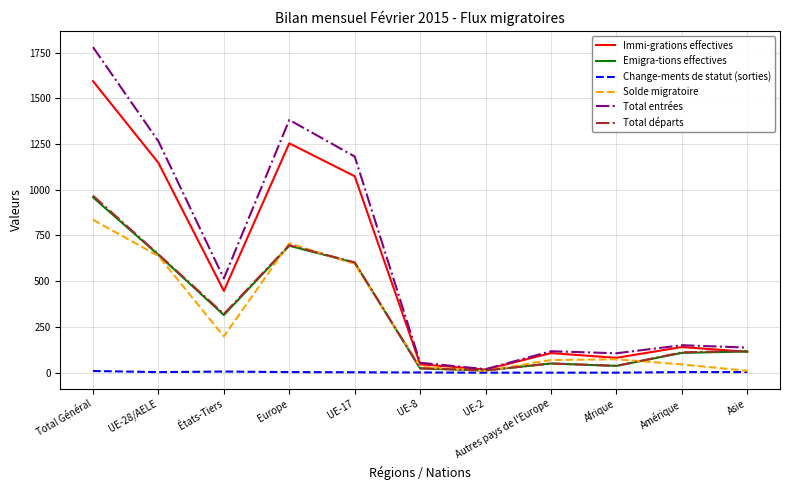

Is it true that Immi-grations effectives equals 1566 at UE-17?

False